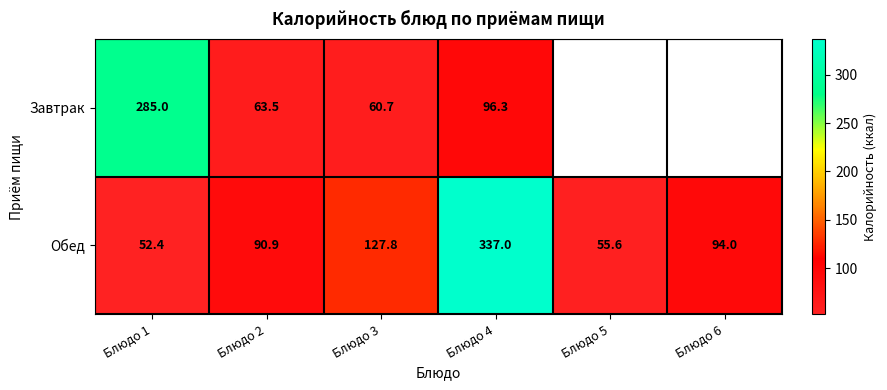

What is the sum of the Обед values at Блюдо 1 and Блюдо 2?

143.3